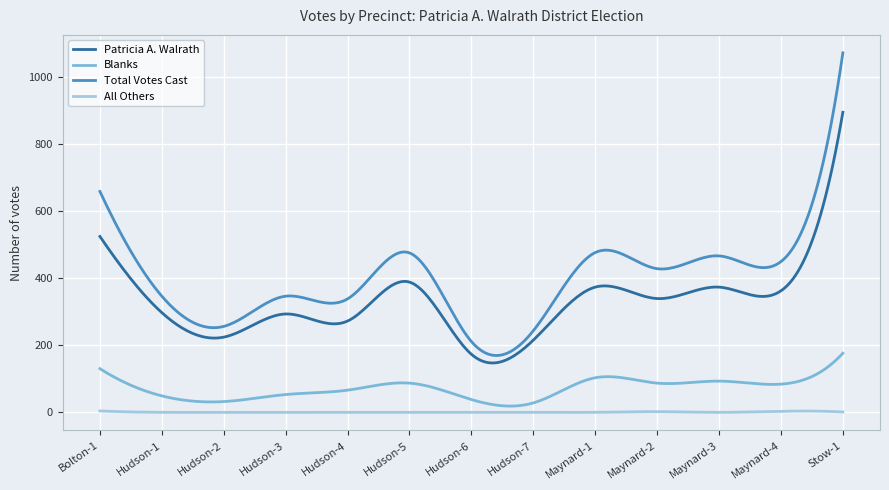

What is the greatest value displayed?

1071.0